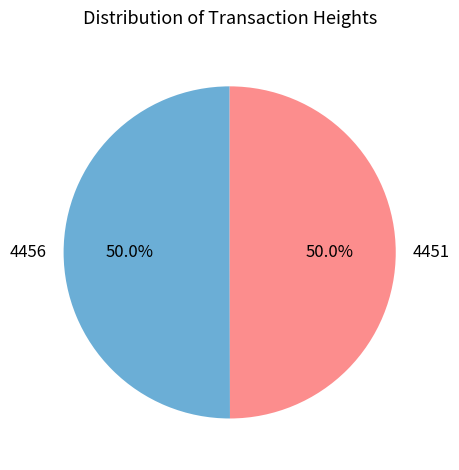

How much of the chart is everything except 4451?

50.0%